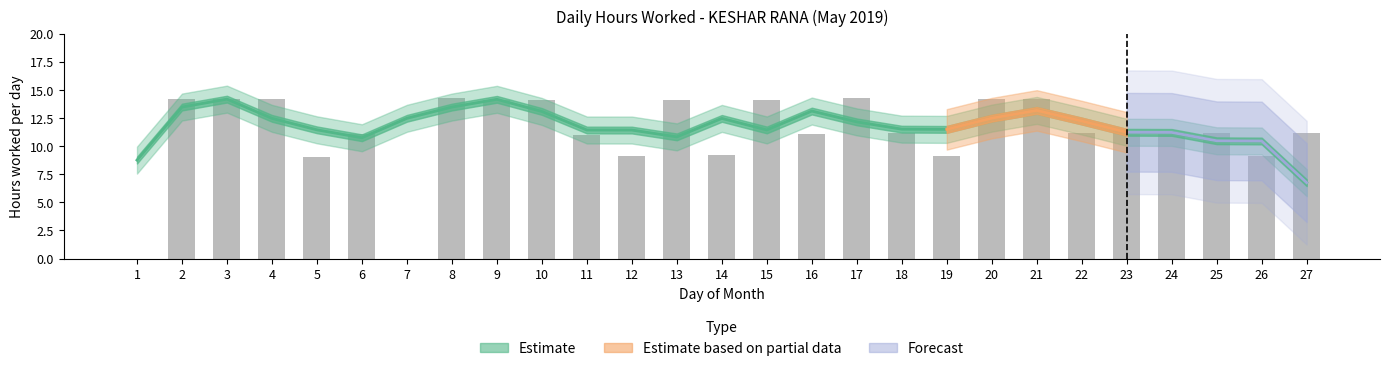

At which category does the chart reach its minimum across all series?

1